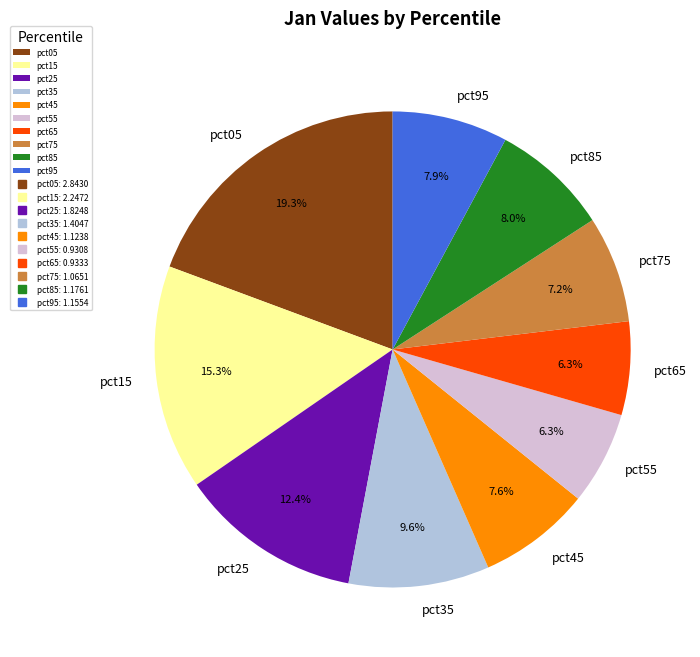

To the nearest percent, what percentage of the pie is pct25?

12%